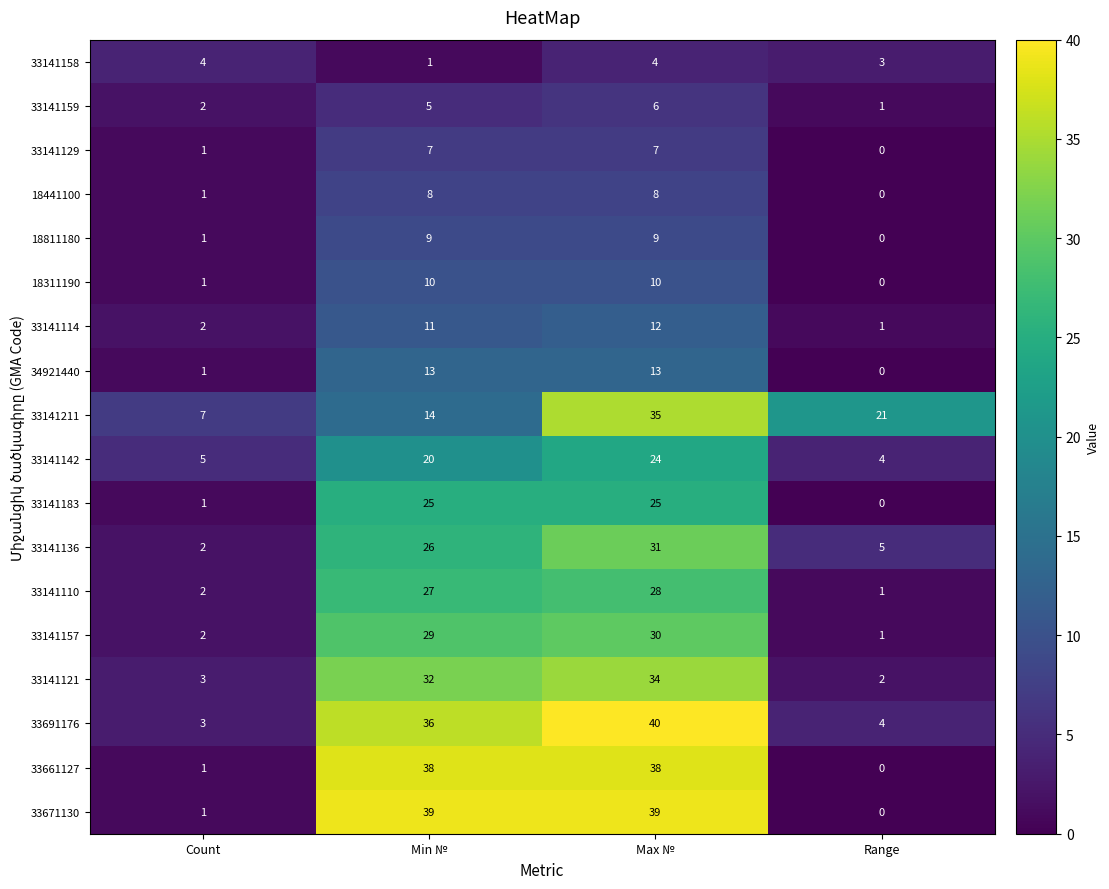

Count the 18311190 values in the range 1 to 10.

3